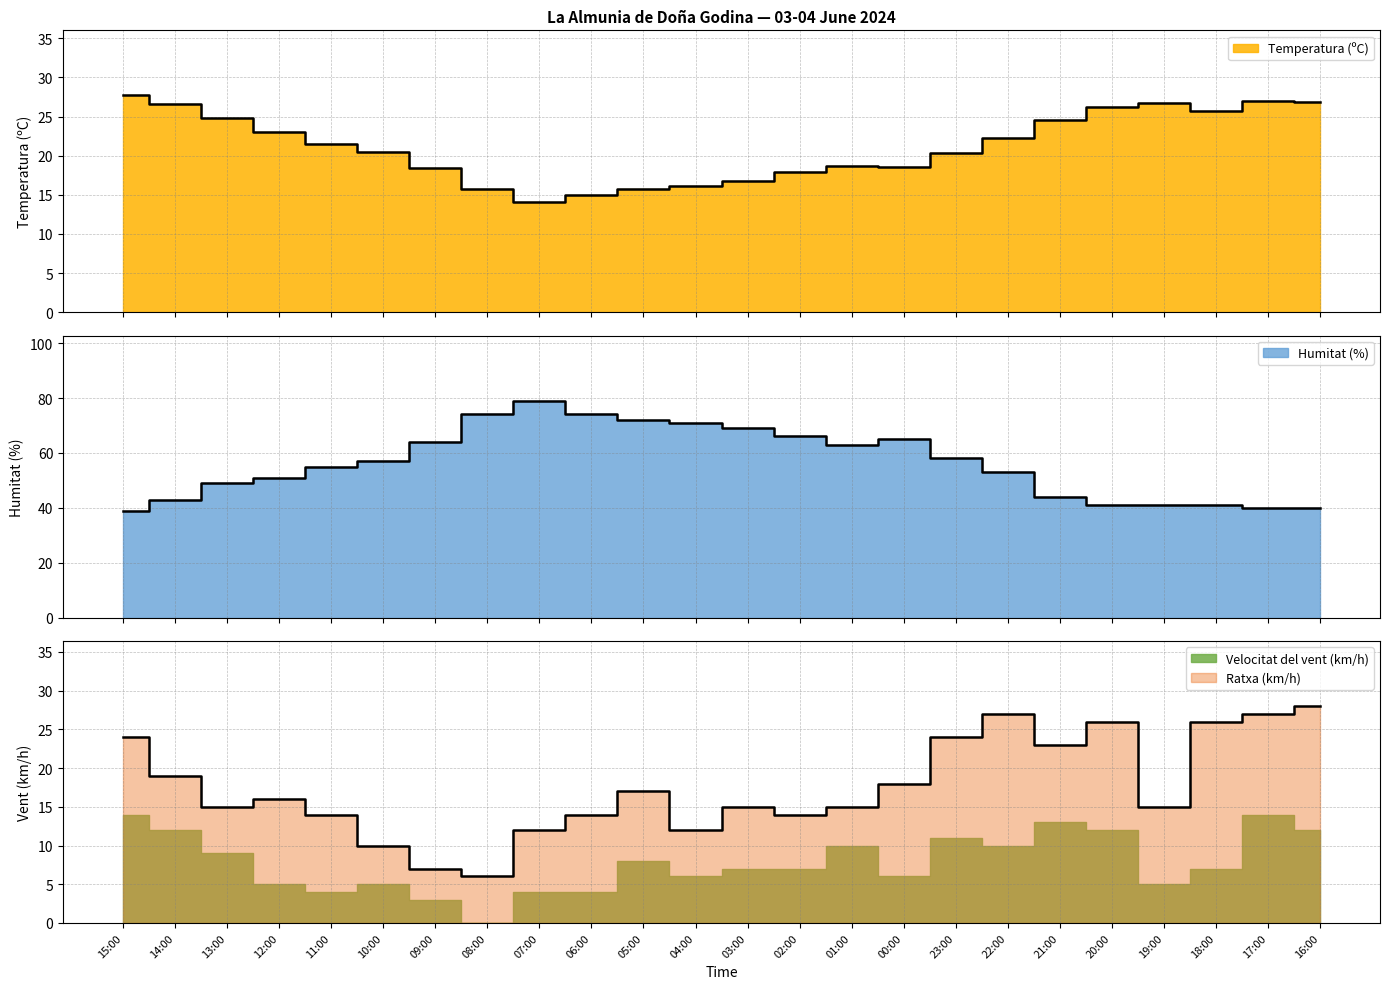

At which label does Humitat (%) reach its minimum?

15:00